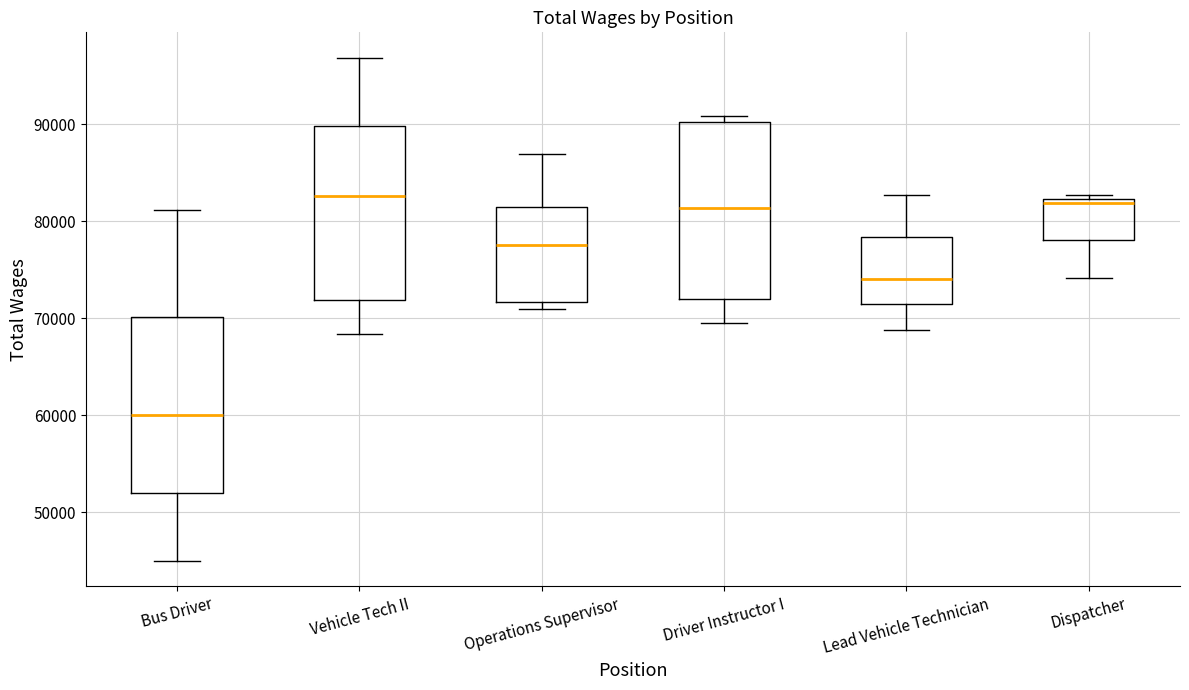

Where does the median line of the box for Operations Supervisor sit on the y-axis? The values are not printed on the chart, so give them approximately, as read against the axis.

78000